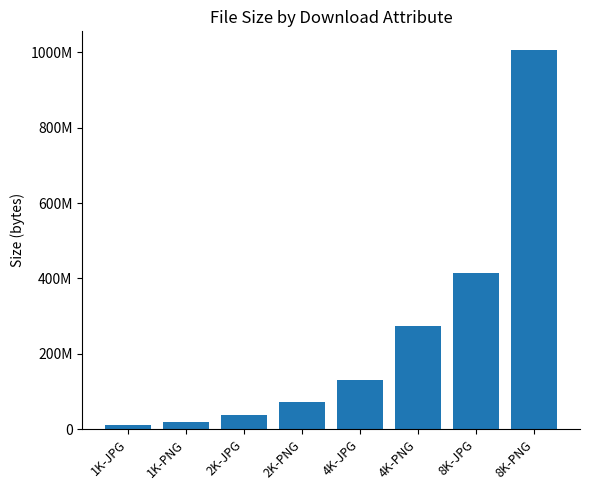

What is the change in value from 2K-PNG to 8K-PNG?

+932131475